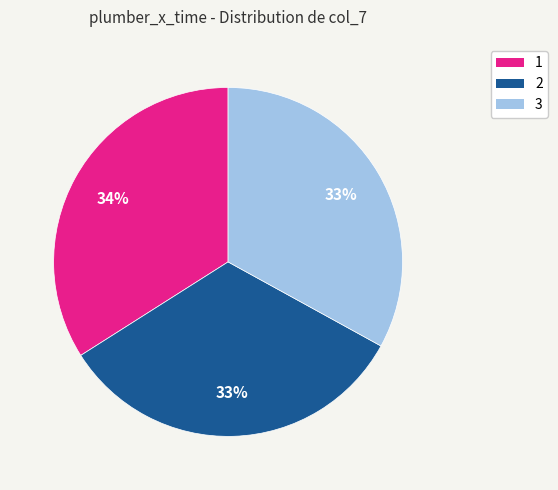

Which has a higher value, 3 or 1?

1